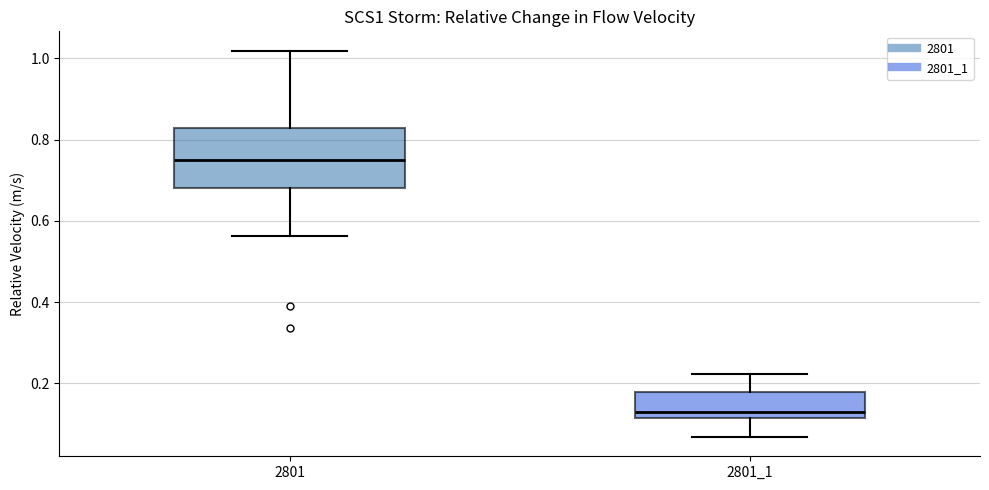

Reading left to right, read every box against the y-axis: the position of its median line, the range the box covers, and the ends of its whiskers. The values are not printed on the chart, so give them approximately, as read against the axis.

2801: median 0.76, box 0.68 to 0.82, whiskers 0.56 to 1.02
2801_1: median 0.14, box 0.12 to 0.18, whiskers 0.06 to 0.22